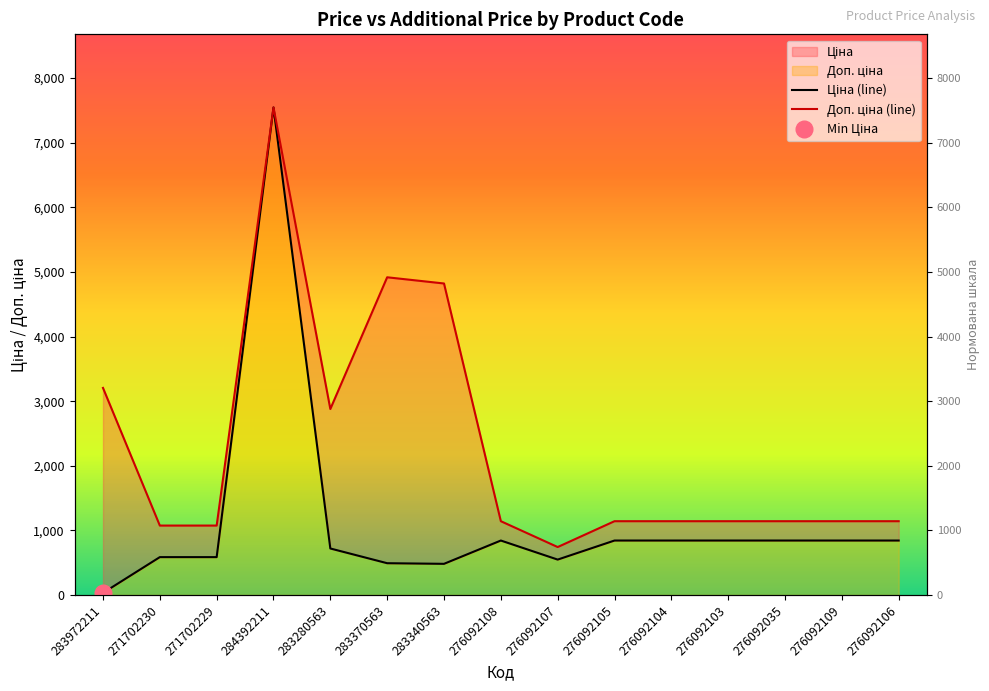

True or false: Ціна (line) and Доп. ціна (line) cross at least once.

False